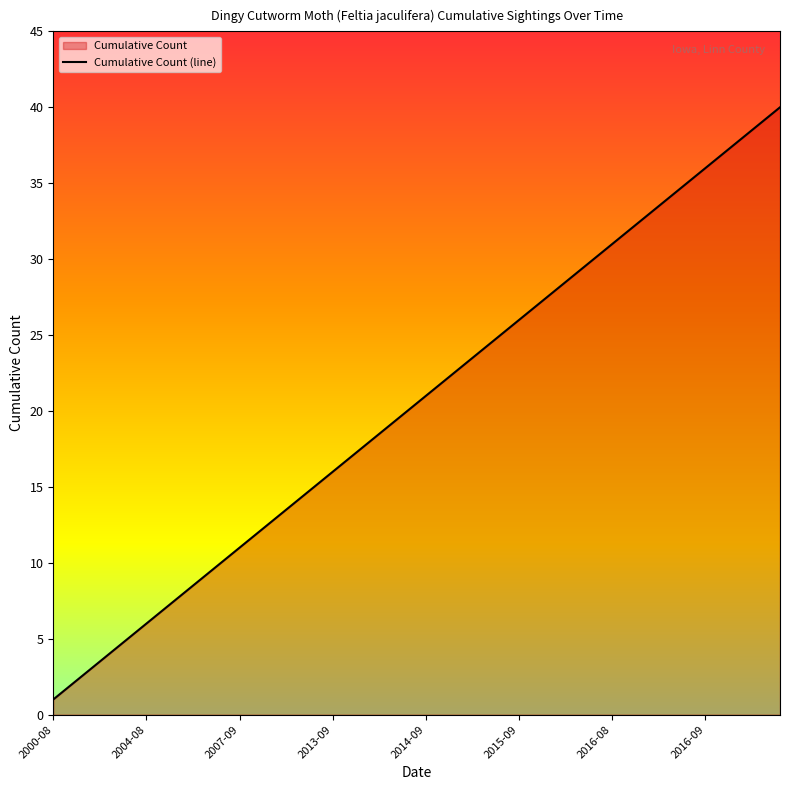

What is the change in value from 2013-10-01 to 2014-09-19?

+3